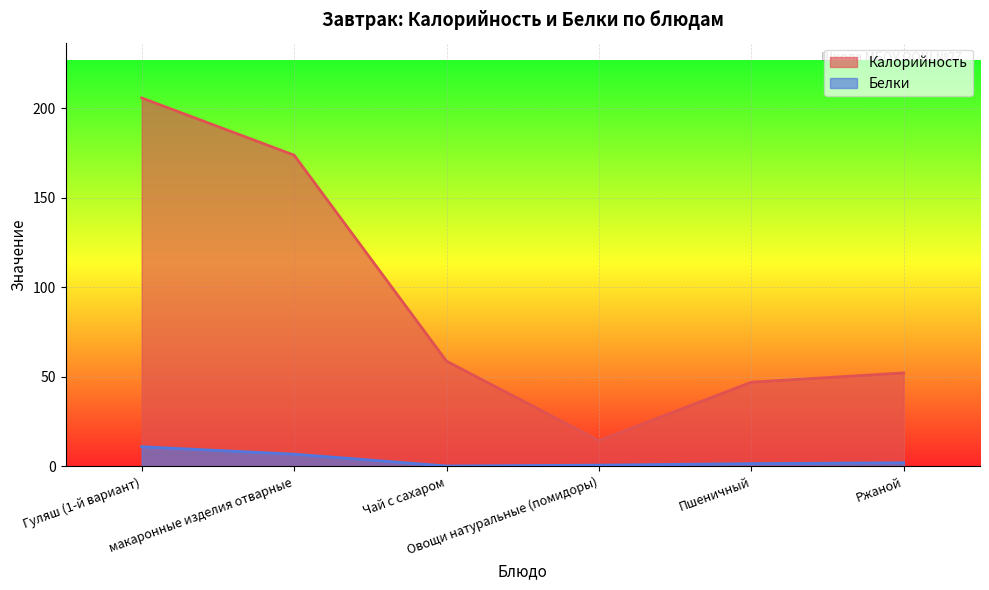

Reading left to right, transcribe all the data shown in this chart.

Калорийность: 205.8	173.9	58.8	14.4	47.0	52.2
Белки: 10.9	6.8	0.2	0.7	1.5	2.0